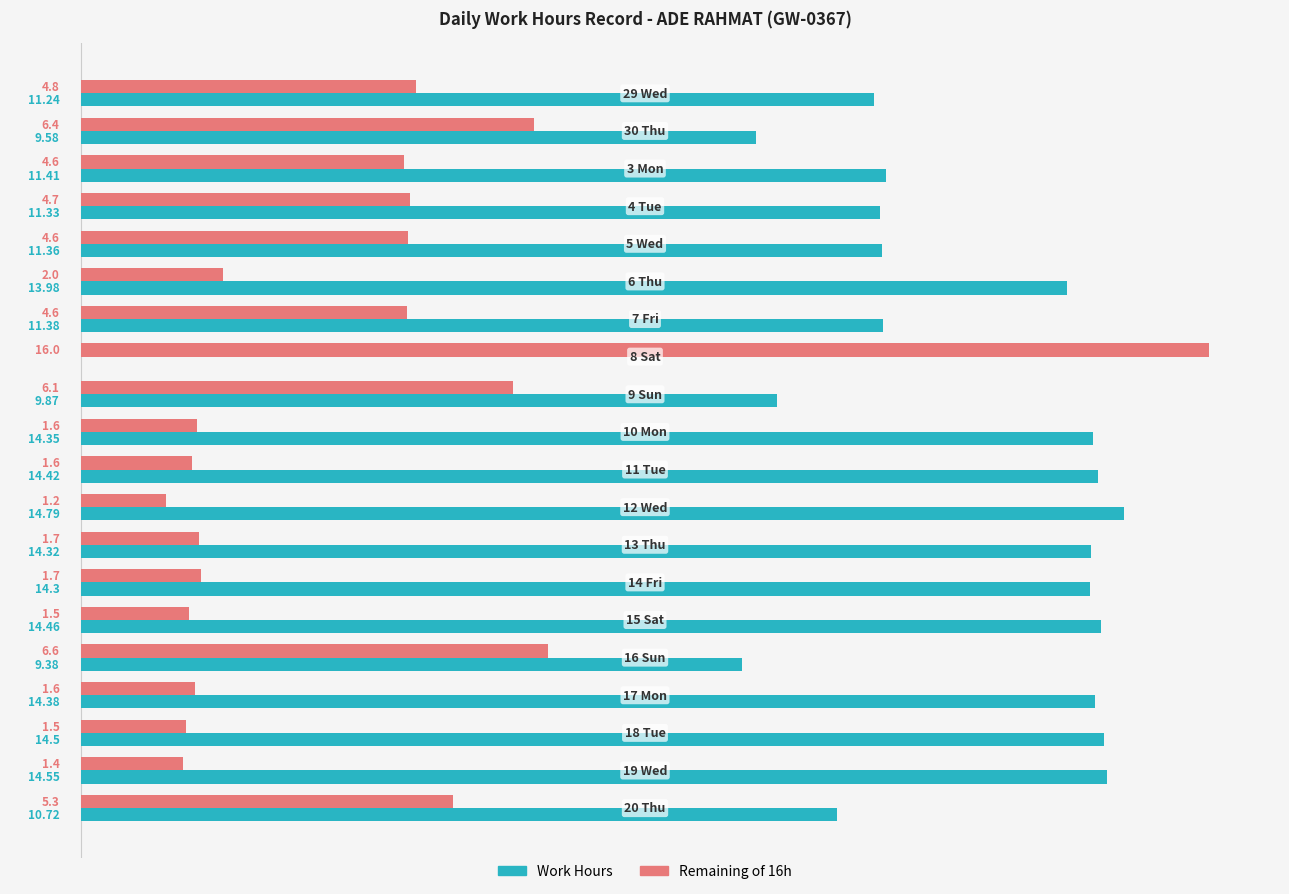

What is the difference between the second highest and second lowest values in the Work Hours series?

5.2